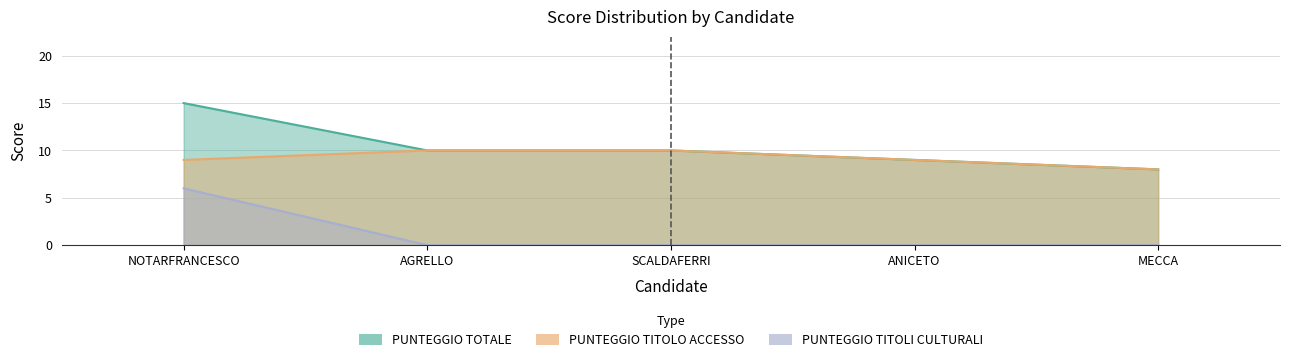

At how many categories does at least one series exceed 12?

1